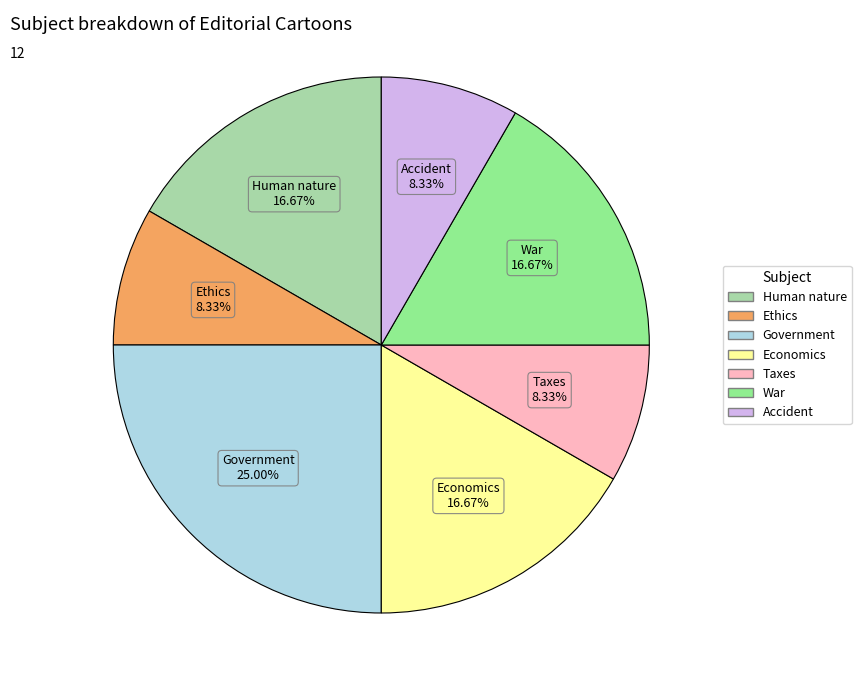

Count the number of slices in the pie.

7